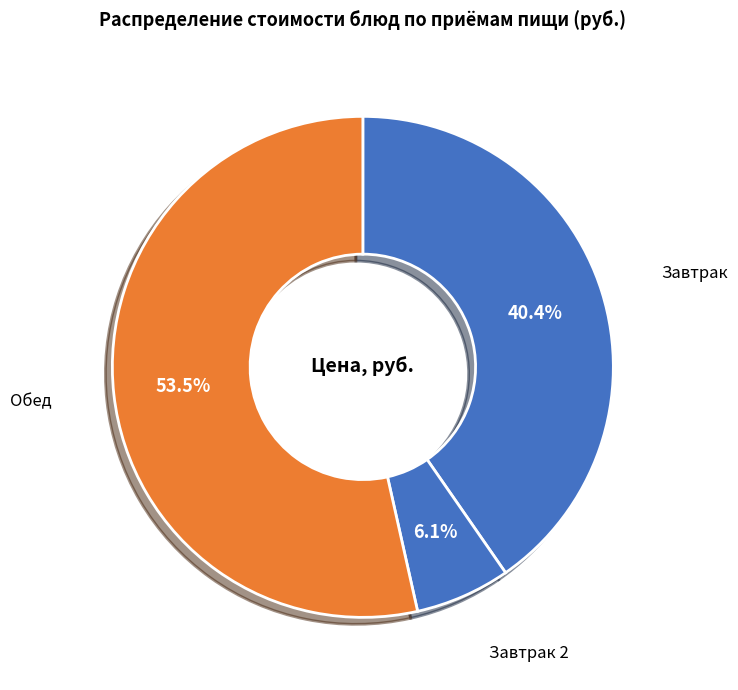

Between Завтрак and Завтрак 2, which is larger?

Завтрак